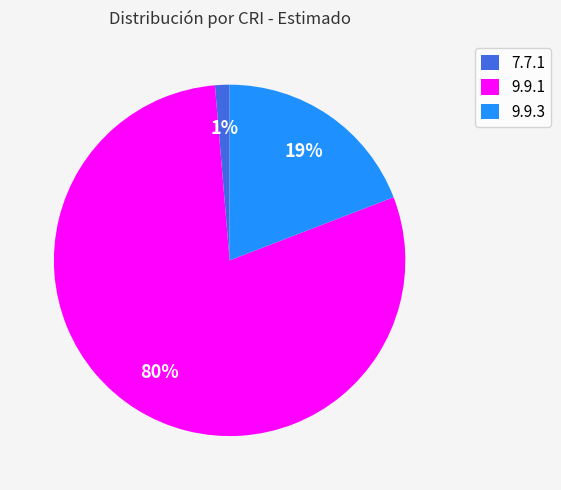

To the nearest percent, what is the average slice percentage?

33%